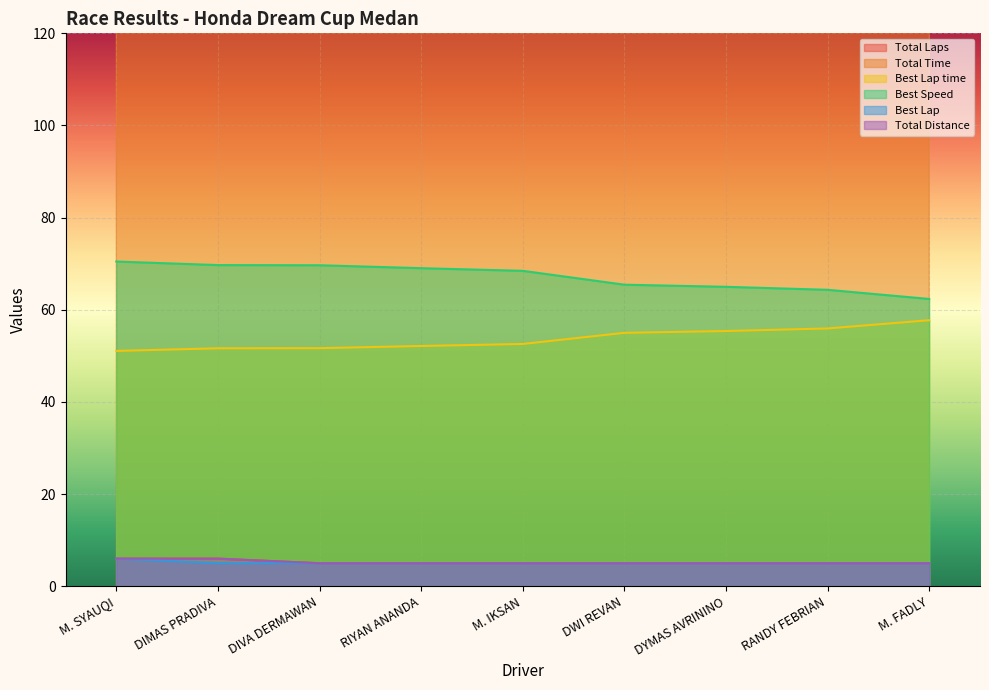

True or false: Total Time has a value of 508.8 at DWI REVAN.

False